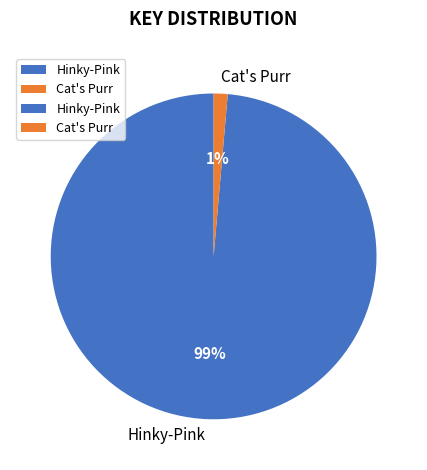

The Hinky-Pink slice represents 89% of the pie. True or false?

False